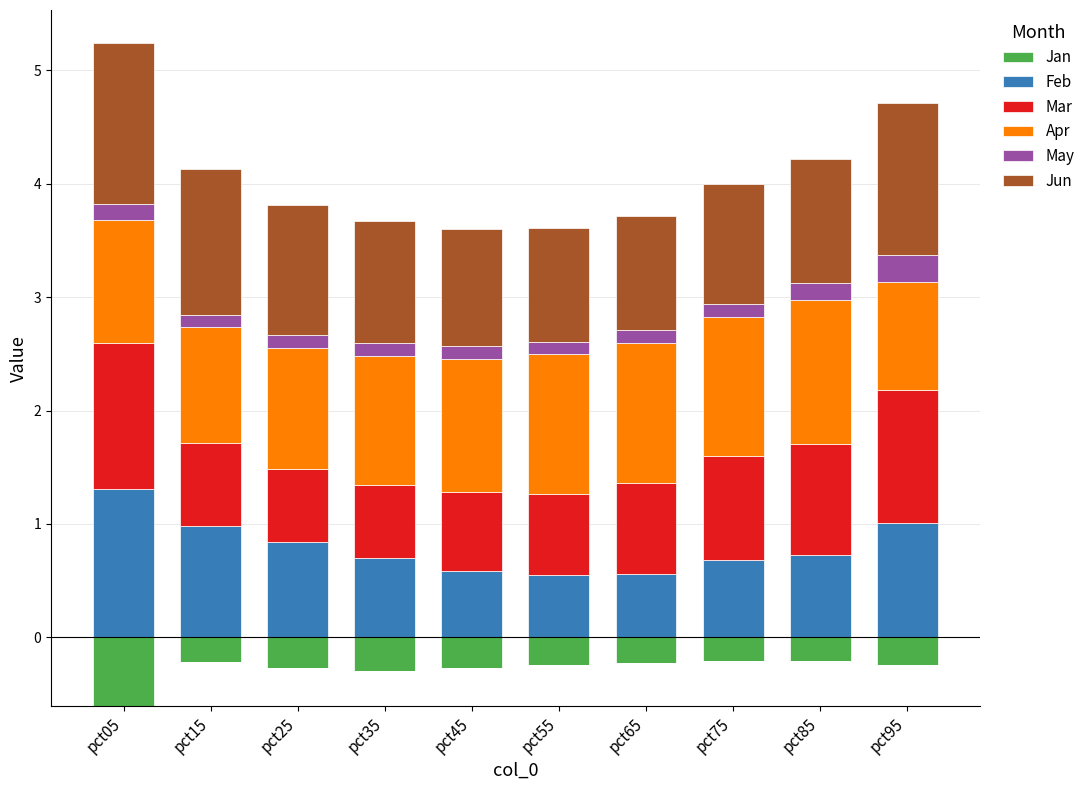

What is the sum of all May values?

1.3